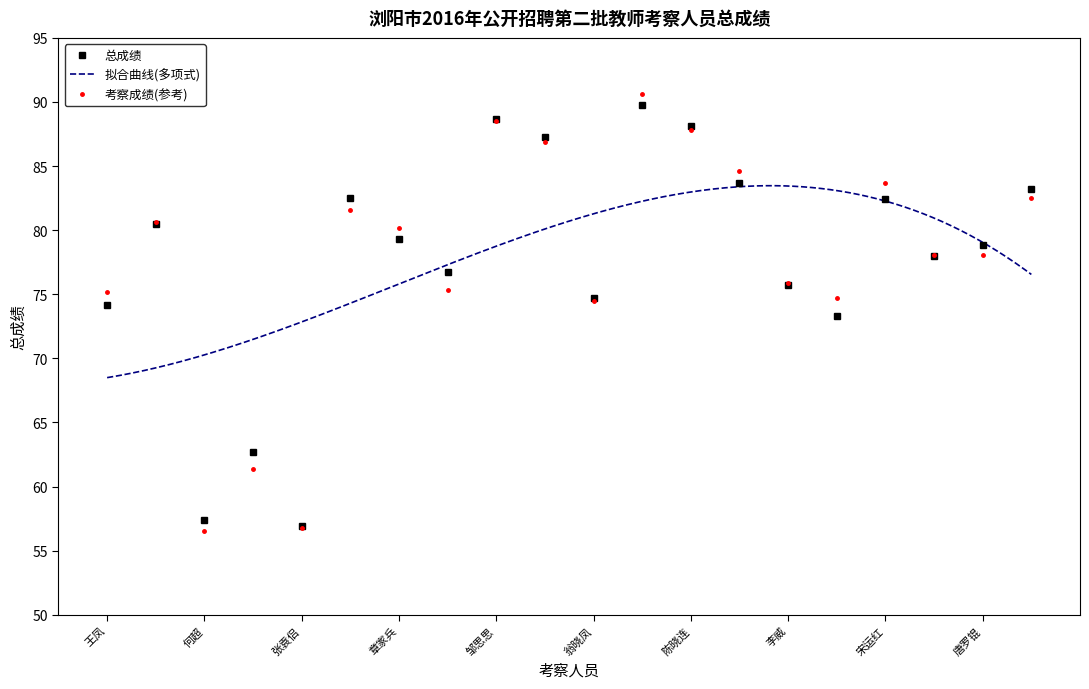

Rank the categories by value from lowest to highest.

张袁侣, 何超, 张子洋, 鲁斌, 王凤, 翁晓凤, 李威, 戴链金, 李丹, 唐罗锟, 章家兵, 刘恋, 宋运红, 周静, 李可, 周莉, 颜芳, 陈晓连, 邹思思, 易珍